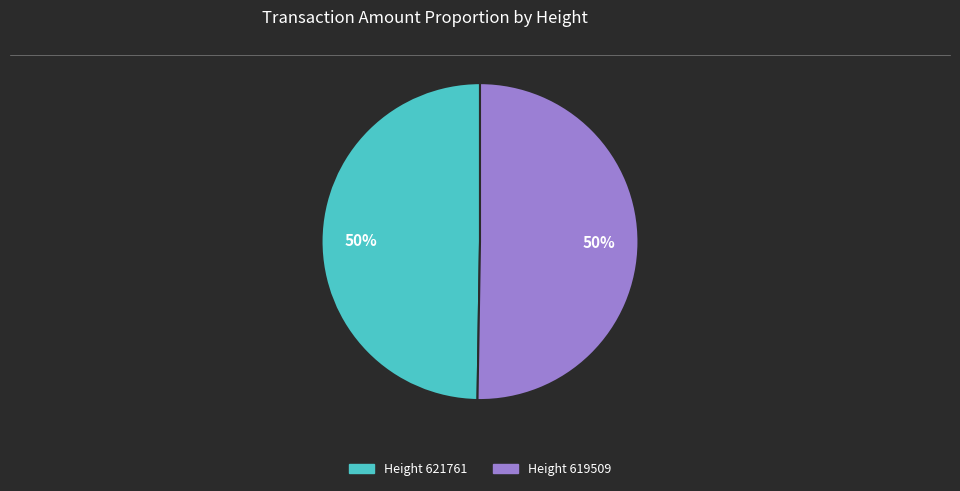

To the nearest percent, what is the combined percentage of Height 619509 and Height 621761?

100%